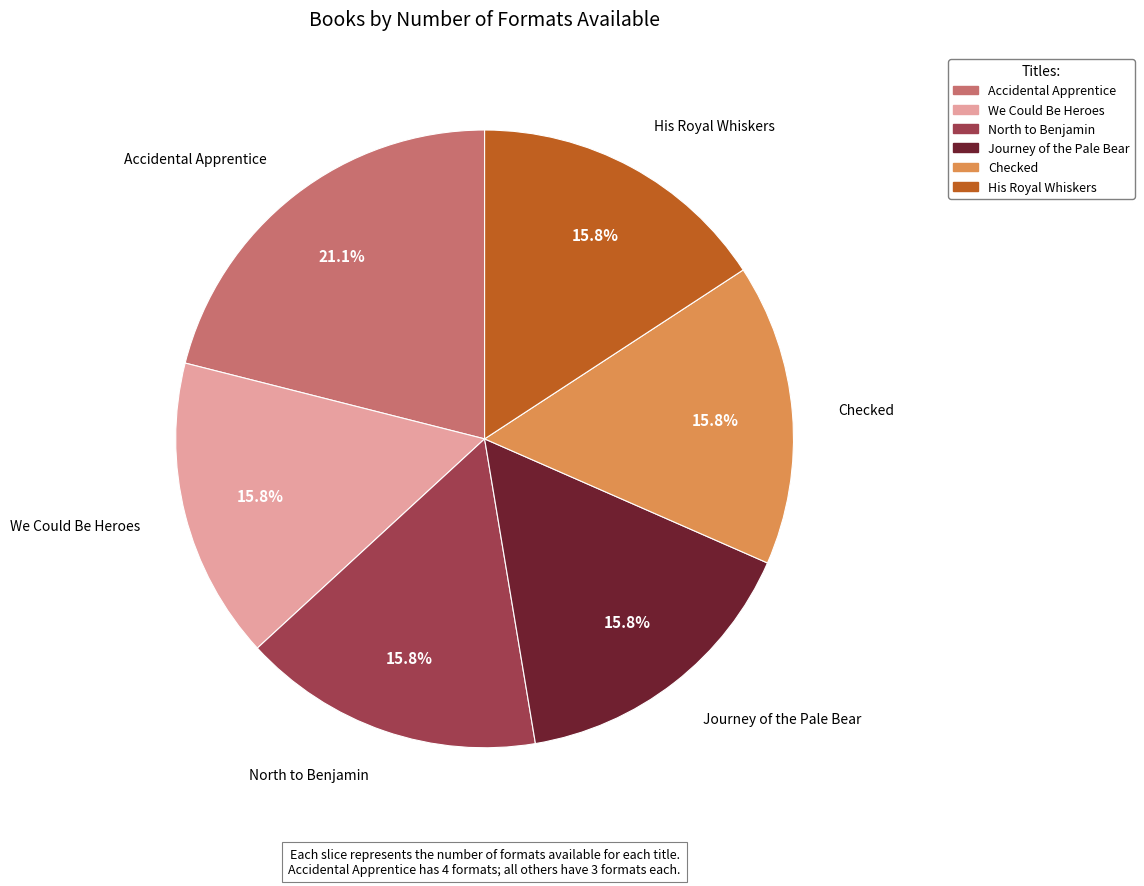

How many slices are in this pie chart?

6